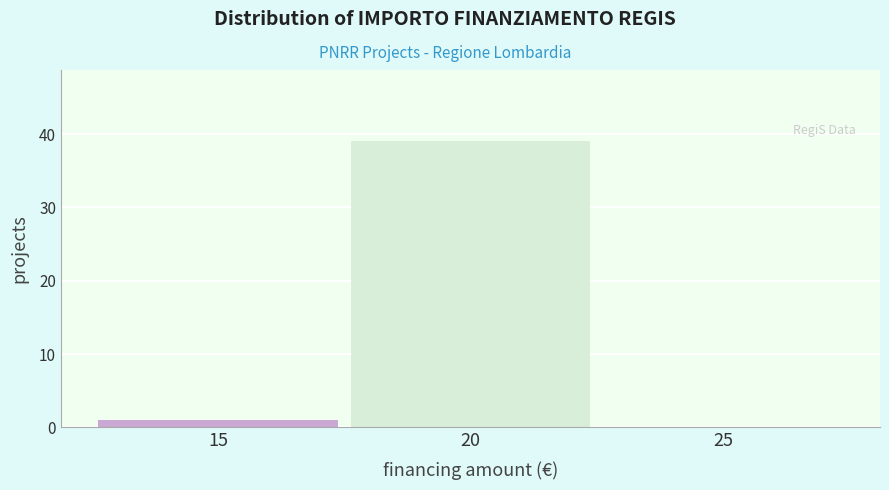

Reading left to right, what are all the values shown in this chart?

15=1	20=39	25=0